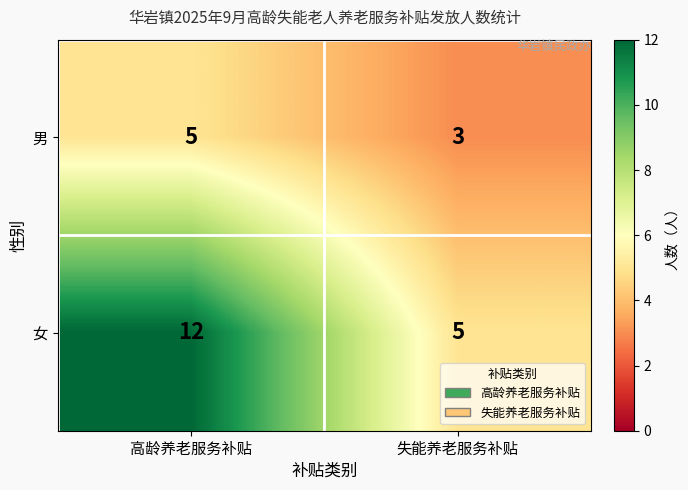

Which series has the largest total across all categories?

女